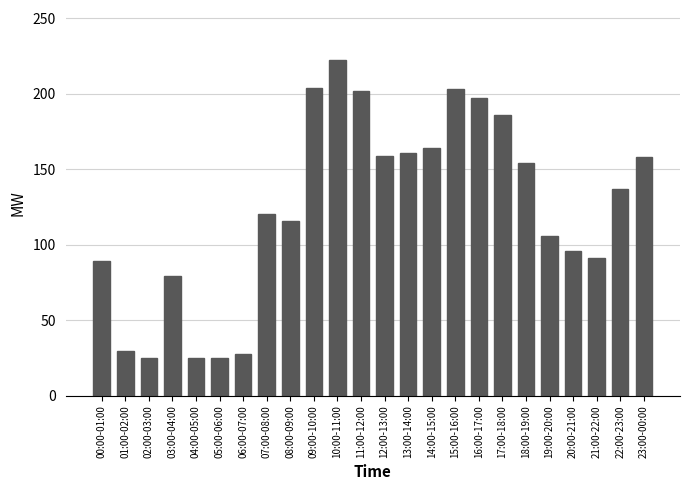

What is the value of the 13th bar from the left?

159